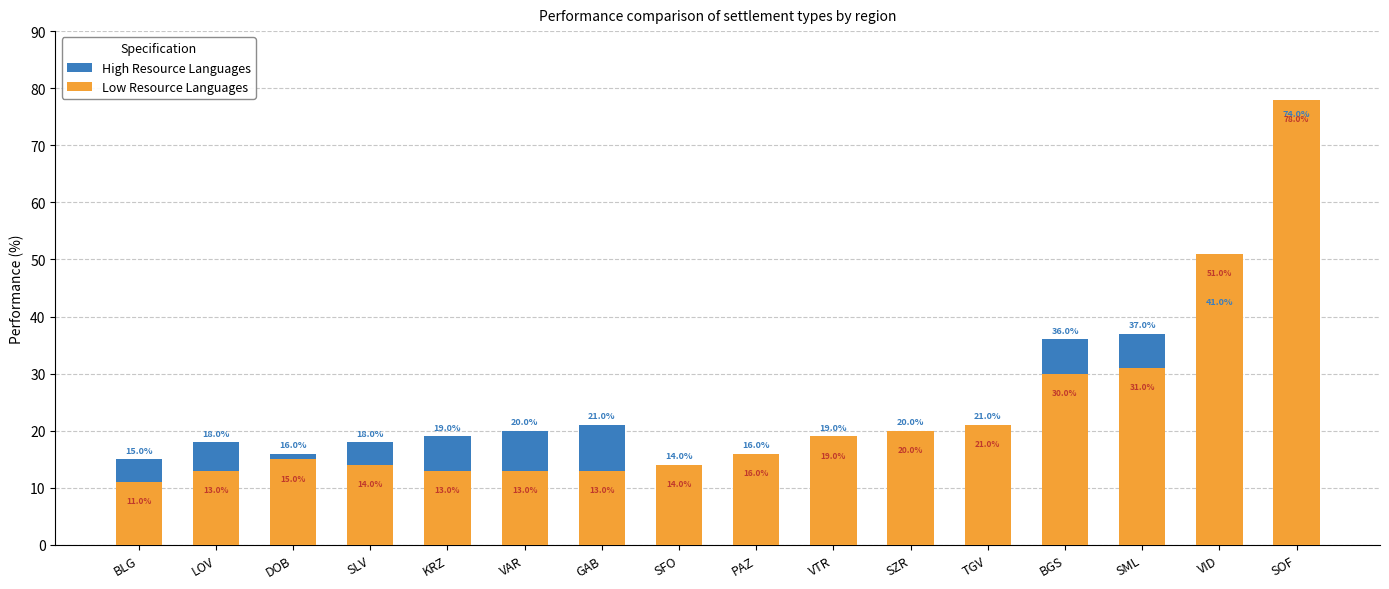

What is the difference between the High Resource Languages values at SOF and VID?

33